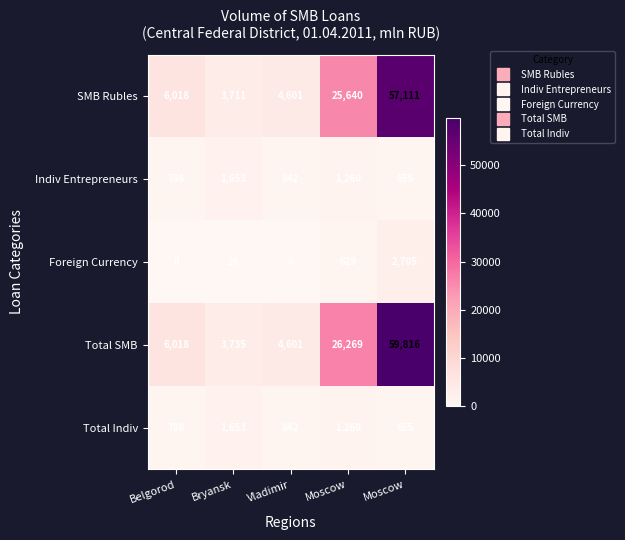

Reading left to right, what are all the values shown in this chart?

SMB Rubles: Belgorod=6018	Bryansk=3711	Vladimir=4601	Moscow=25640	Moscow=57111
Indiv Entrepreneurs: Belgorod=786	Bryansk=1653	Vladimir=842	Moscow=1260	Moscow=655
Foreign Currency: Belgorod=0	Bryansk=24	Vladimir=0	Moscow=629	Moscow=2705
Total SMB: Belgorod=6018	Bryansk=3735	Vladimir=4601	Moscow=26269	Moscow=59816
Total Indiv: Belgorod=786	Bryansk=1653	Vladimir=842	Moscow=1260	Moscow=655